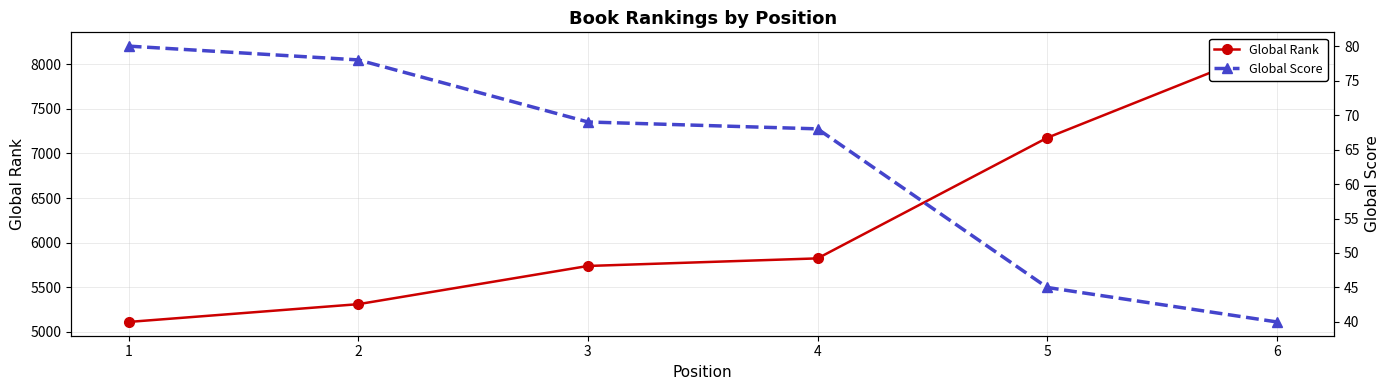

Rank the series by their maximum value, from highest to lowest.

Global Rank, Global Score